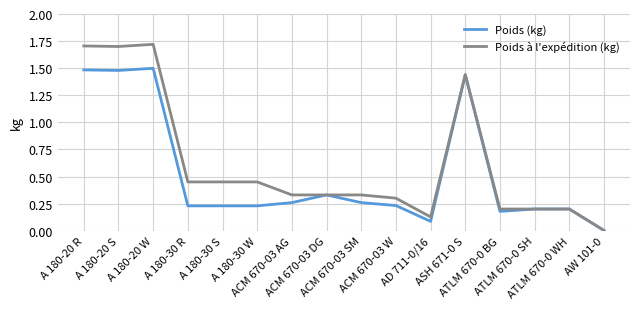

Is the value of Poids à l'expédition (kg) at ASH 671-0 S greater than the value of Poids (kg) at ACM 670-03 DG?

Yes